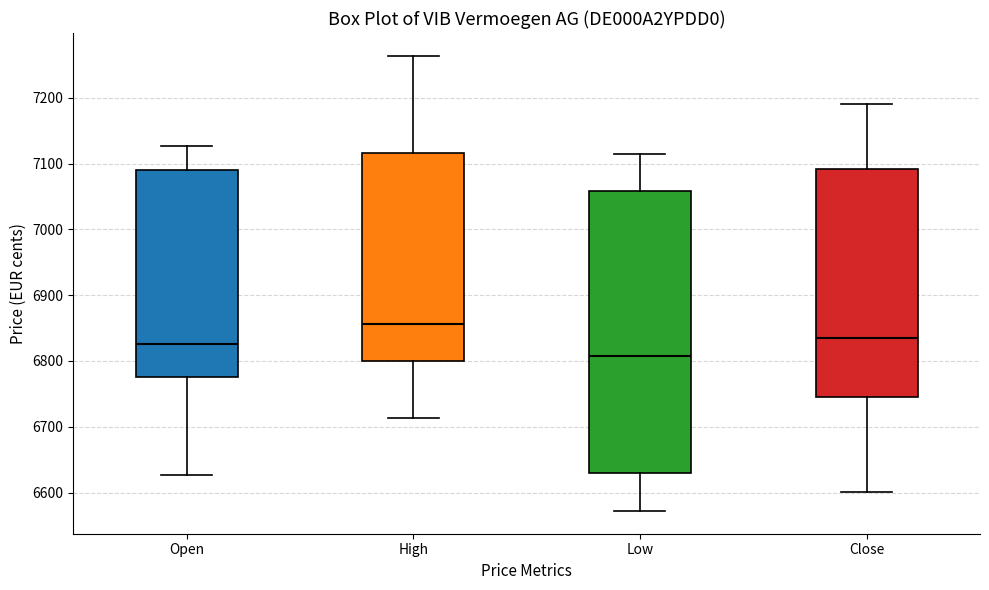

Comparing the boxes themselves (not the whiskers), which one is the tallest?

Low